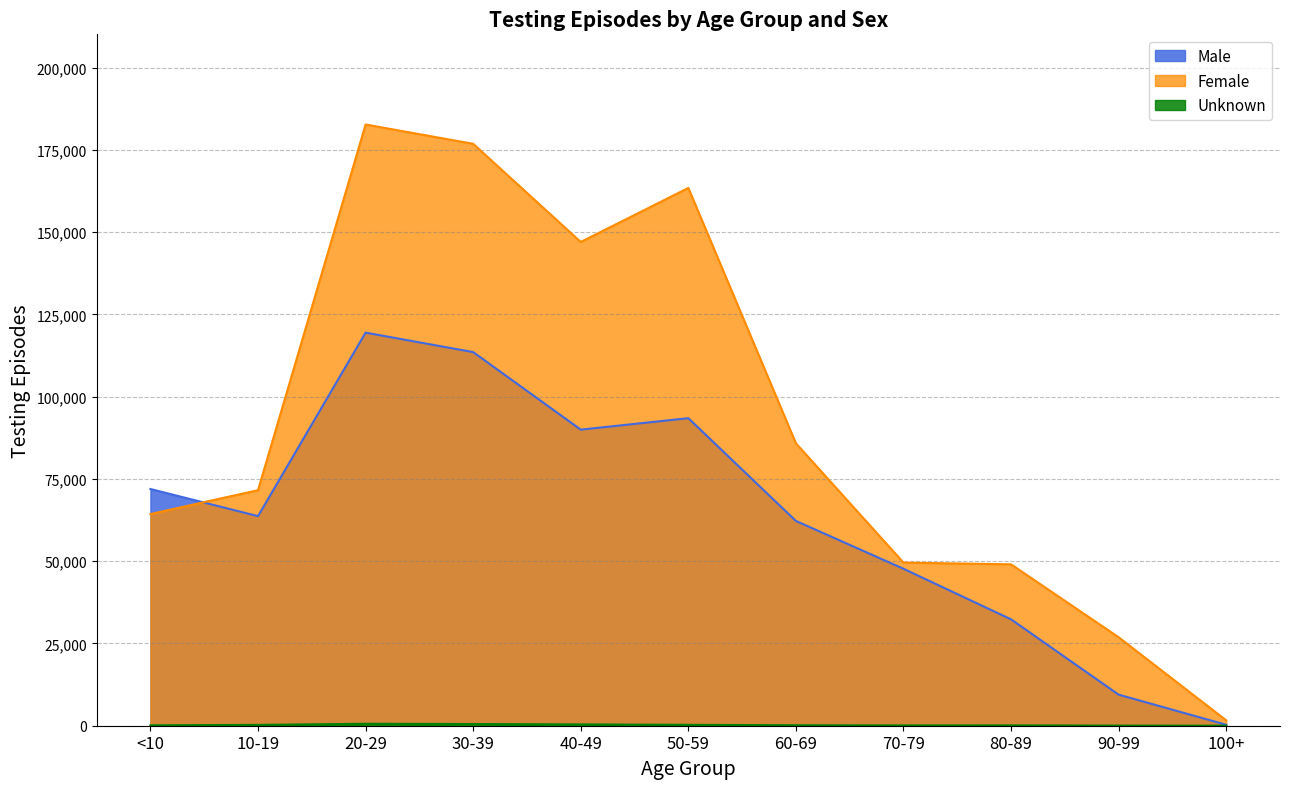

What value does the Female series have at <10?

64331